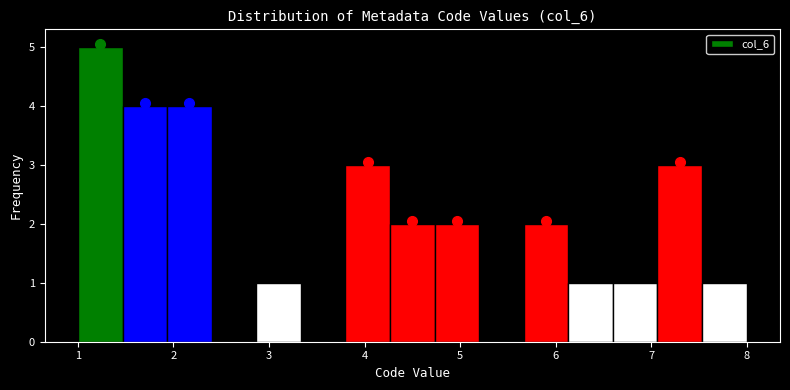

Reading left to right, transcribe this chart: for each bar, give the range it covers on the x-axis and its height. Neither the bar edges nor the heights are printed on the chart, so give them approximately, as read against the axes.

1.0 to 1.5: 5
1.5 to 1.9: 4
1.9 to 2.4: 4
2.4 to 2.9: 0
2.9 to 3.3: 1
3.3 to 3.8: 0
3.8 to 4.3: 3
4.3 to 4.7: 2
4.7 to 5.2: 2
5.2 to 5.7: 0
5.7 to 6.1: 2
6.1 to 6.6: 1
6.6 to 7.1: 1
7.1 to 7.5: 3
7.5 to 8.0: 1